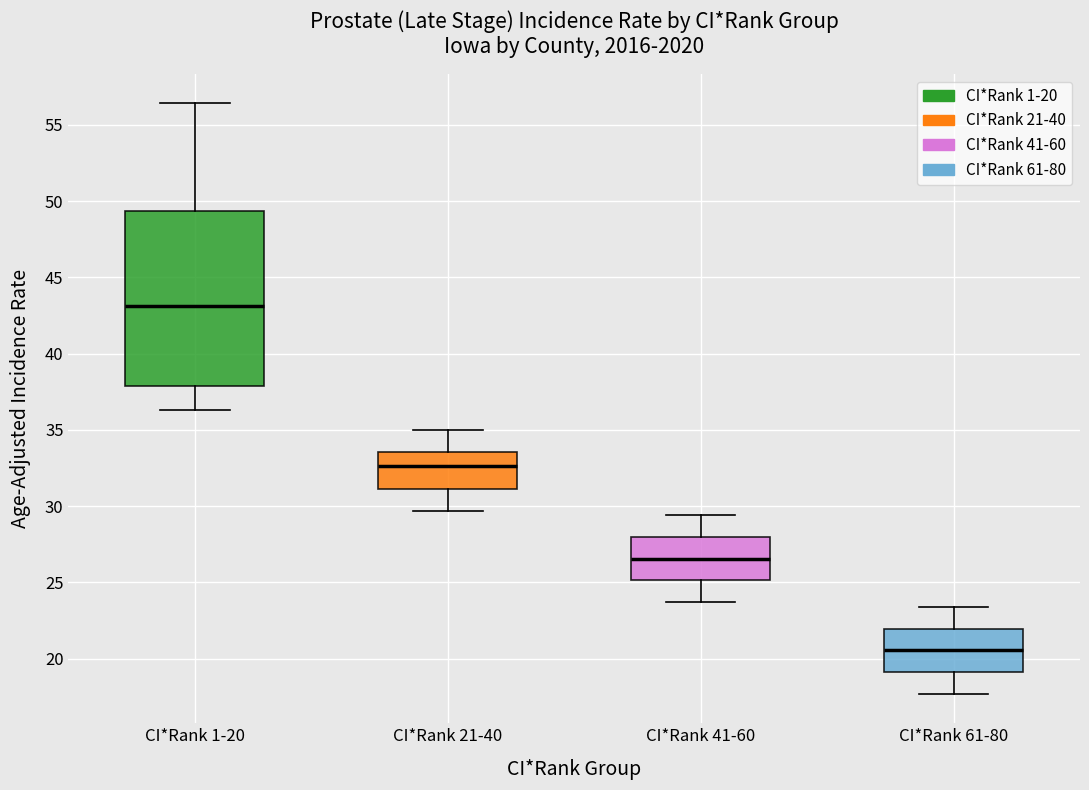

Where is the upper edge of the box for CI*Rank 41-60 on the y-axis? The values are not printed on the chart, so give them approximately, as read against the axis.

28.0